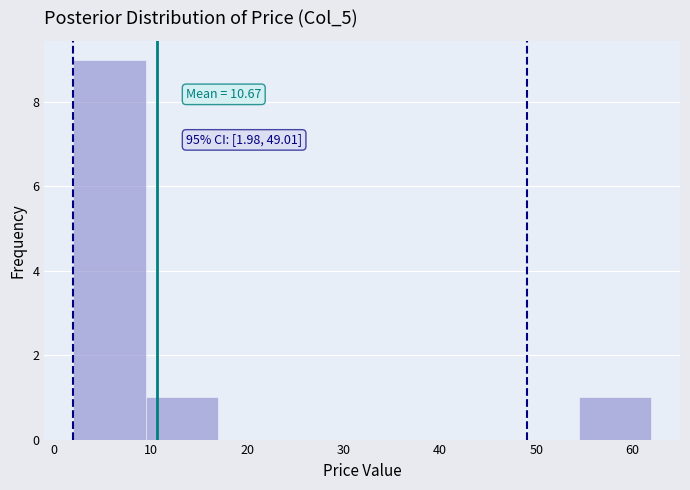

Which range on the x-axis has the tallest bar?

2 to 9